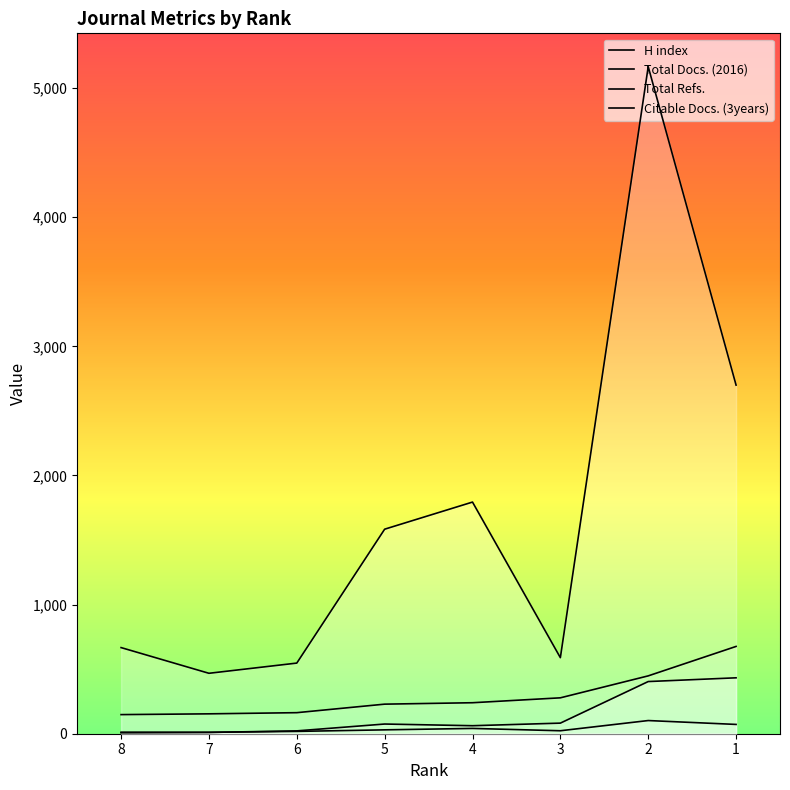

True or false: H index has a value of 245 at 6.

False